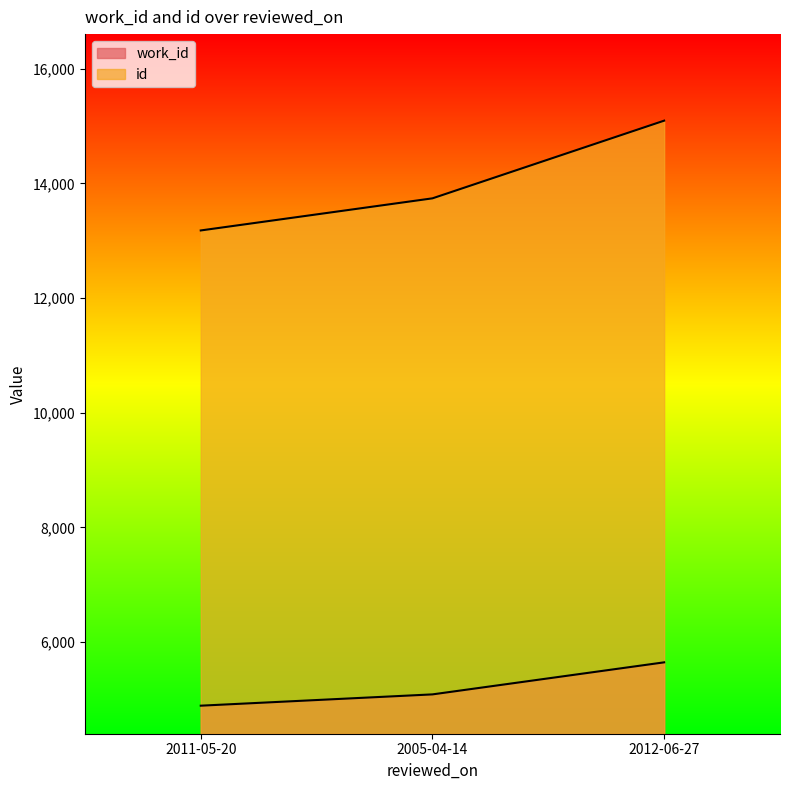

Where is work_id nearest to the value 5269?

2005-04-14